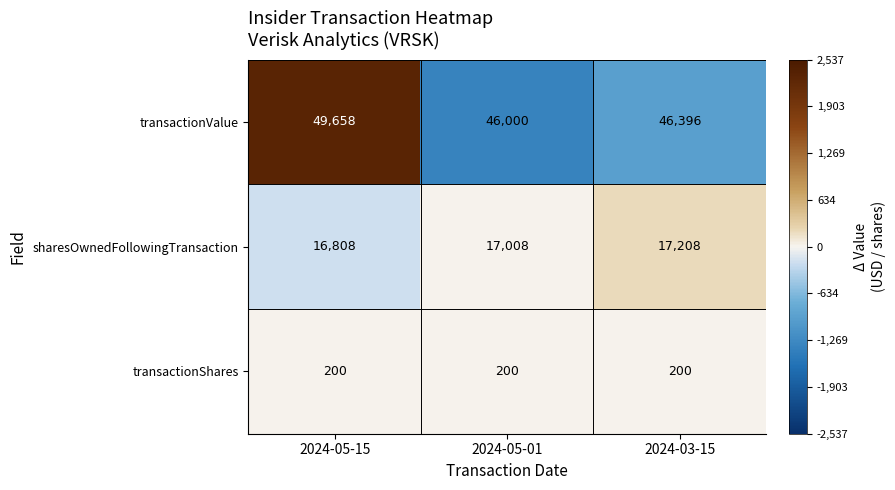

List the labels in order of transactionValue value, smallest first.

2024-05-01, 2024-03-15, 2024-05-15